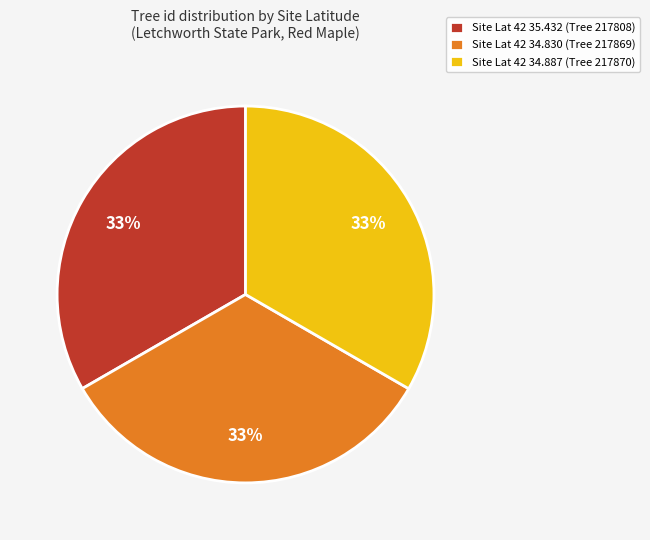

True or false: Site Lat 42 35.432 (Tree 217808) accounts for 26% of the total.

False